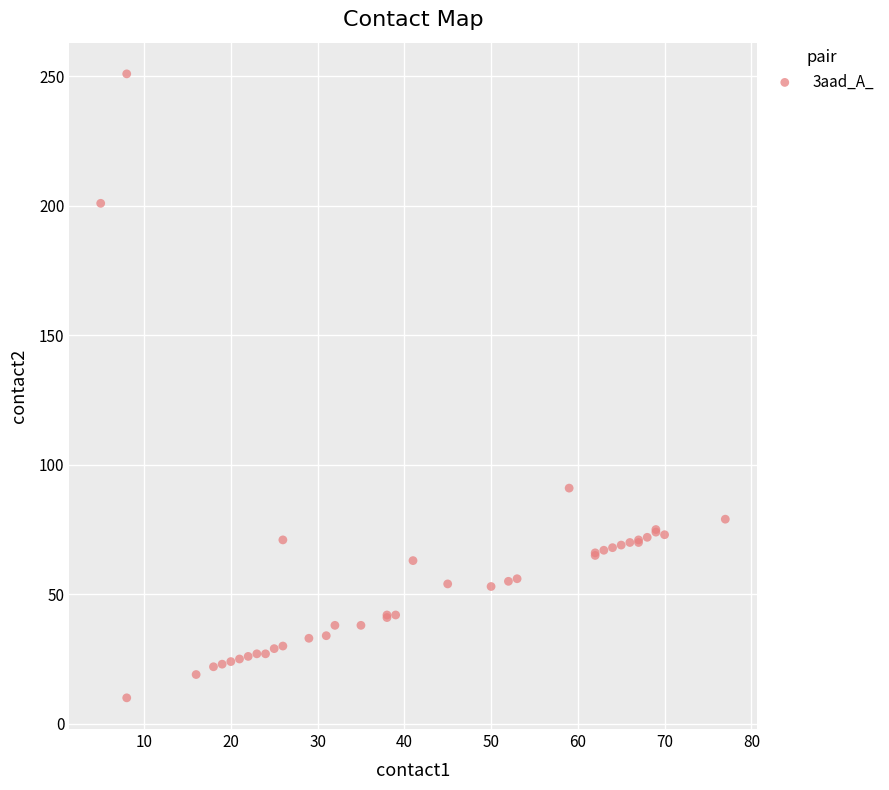

What Y value in the scatter plot is closest to 130?

91